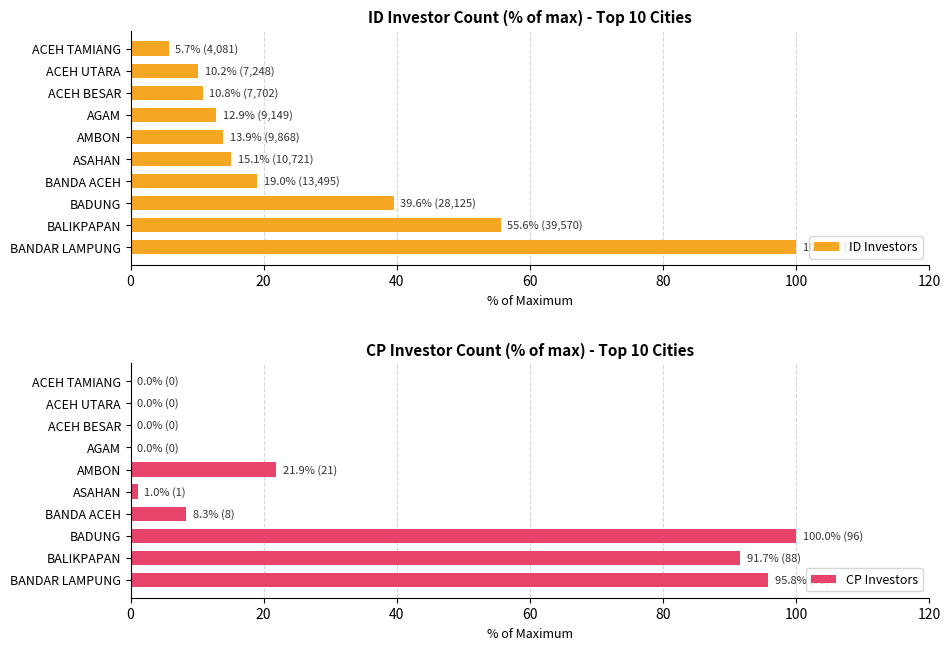

List the series in order of their peak value, highest first.

ID Investors, CP Investors